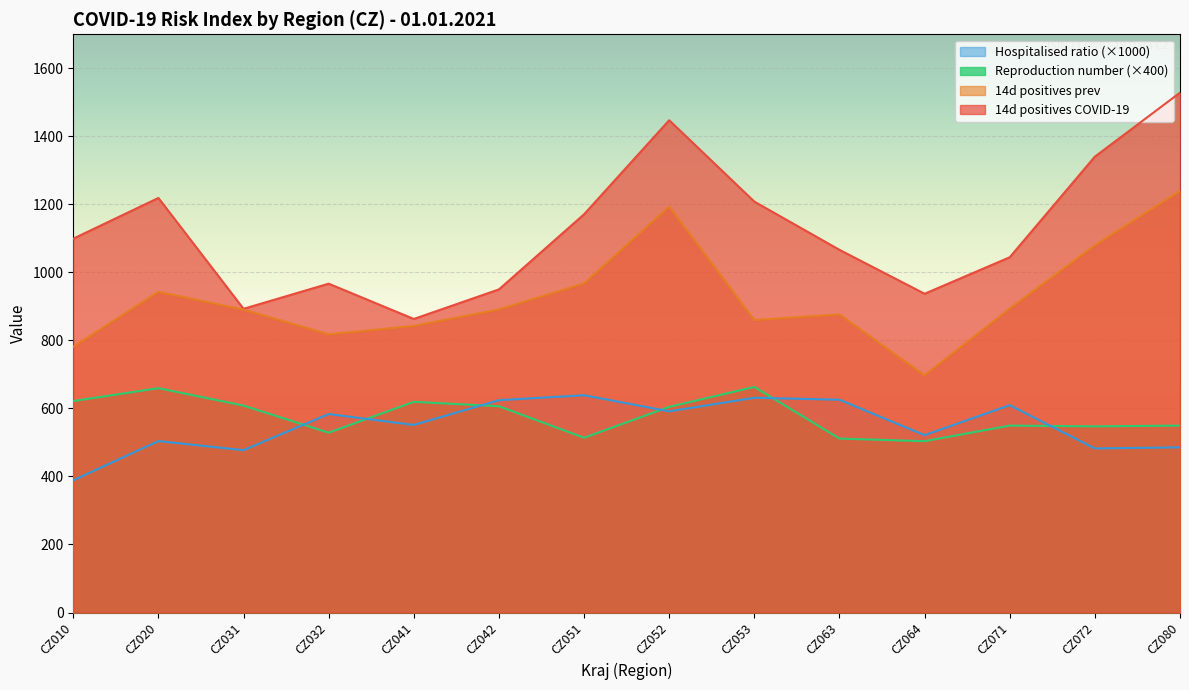

The 14d positives COVID-19 series shows 1641.3 at CZ071. True or false?

False